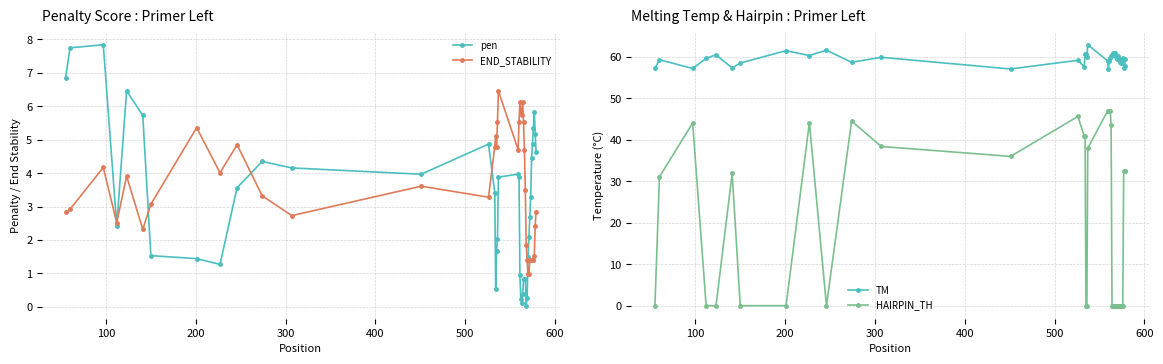

How many lines are shown in the chart?

4